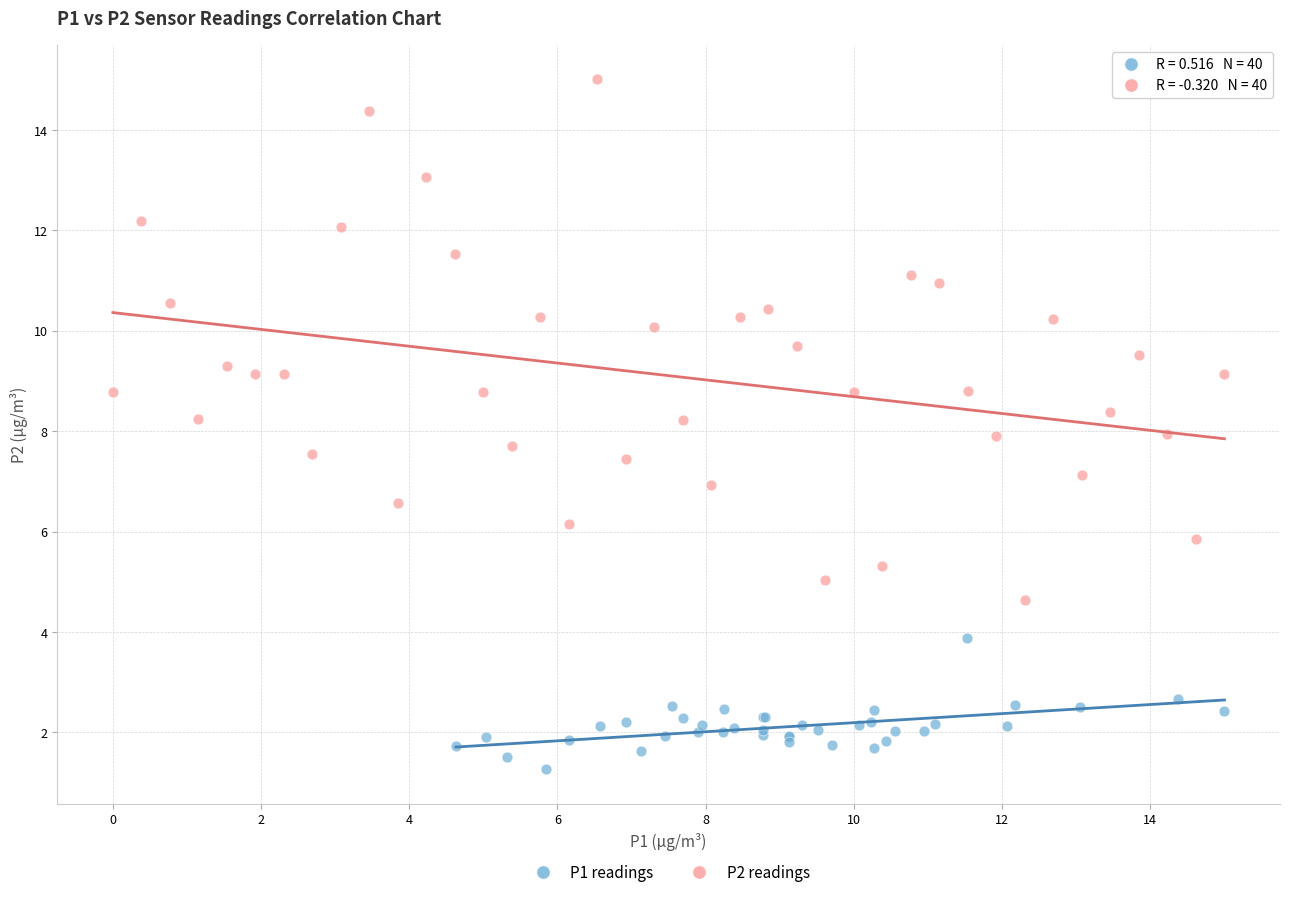

Which series has the largest Y range (max minus min)?

P2 readings